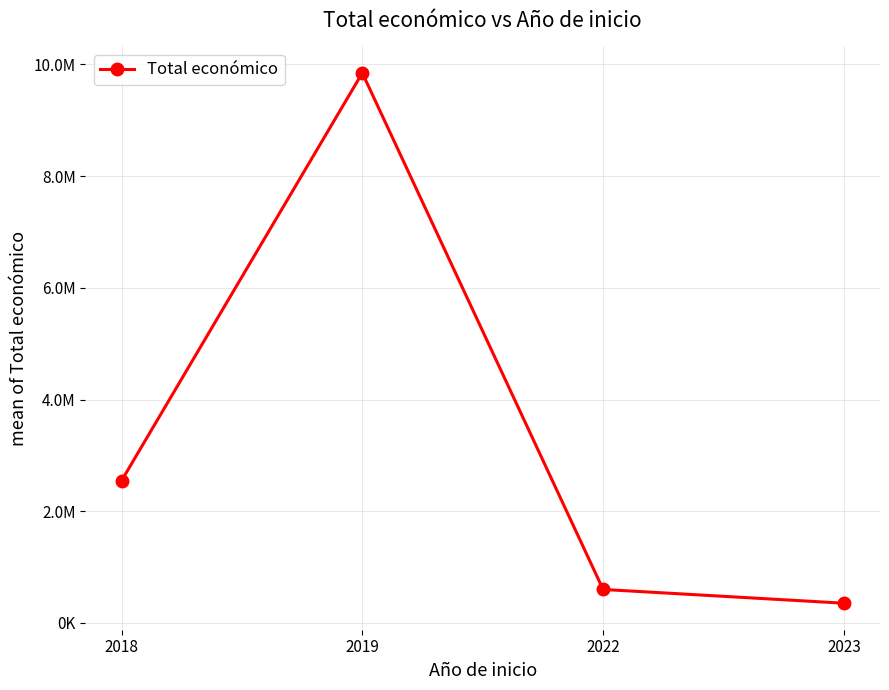

List the labels in order of value, largest first.

2019, 2018, 2022, 2023